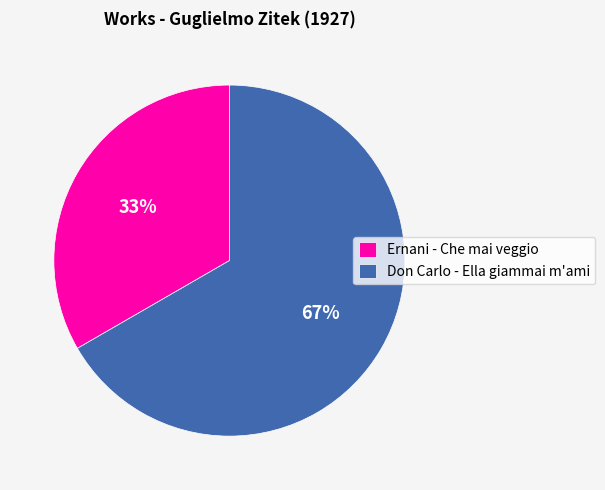

What is the ratio of the value at Don Carlo - Ella giammai m'ami to the value at Ernani - Che mai veggio?

2.0